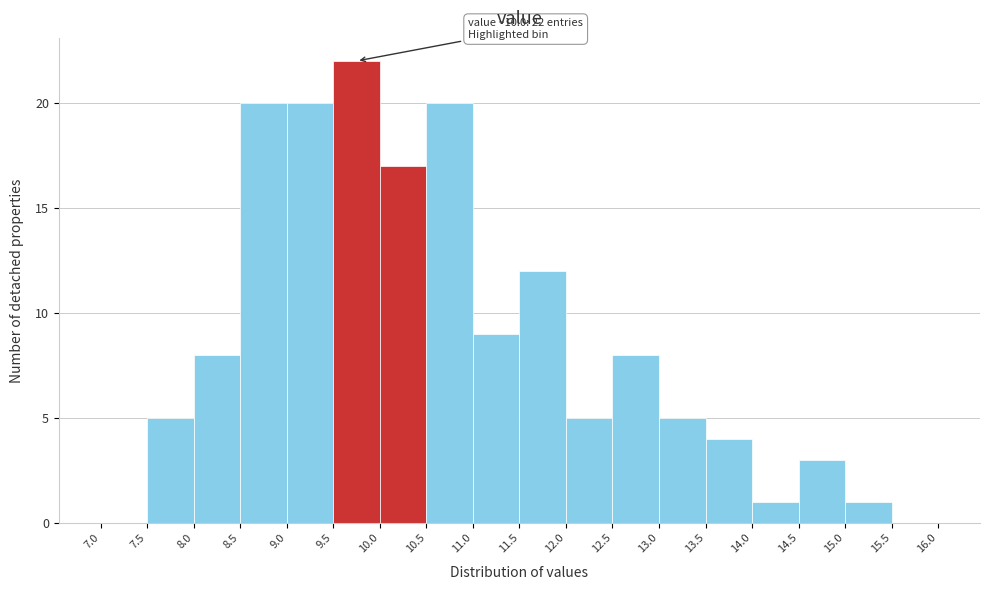

Which range on the x-axis has the tallest bar?

9.5 to 10.0